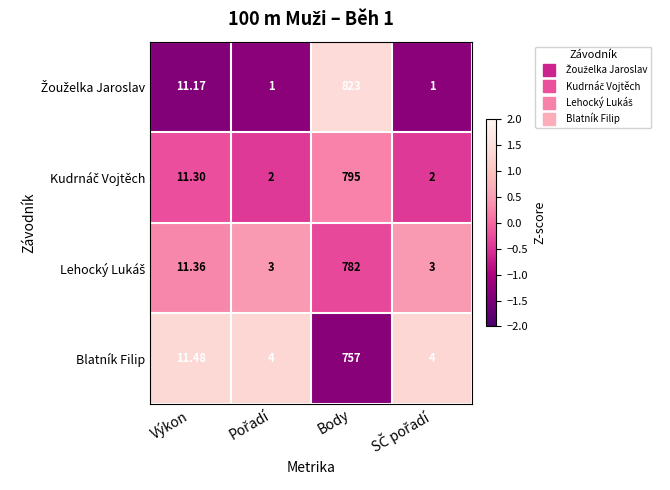

Where does the Blatník Filip series first go above 11?

Výkon